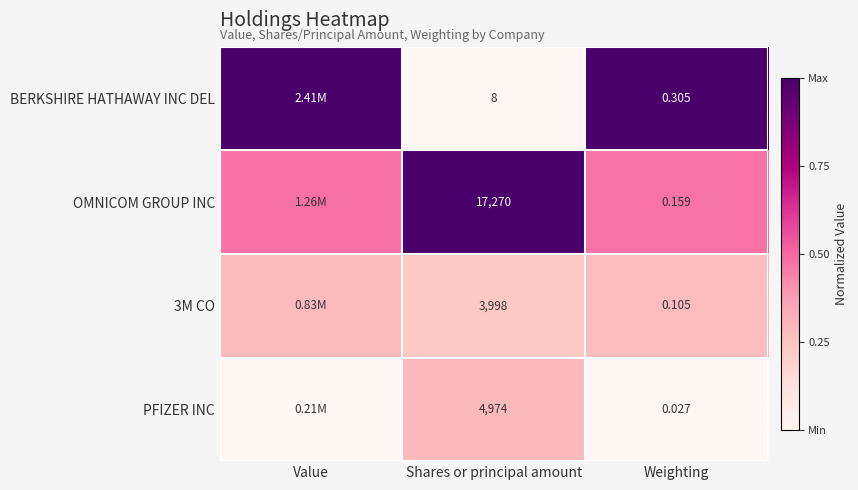

The value of 3M CO at Shares or principal amount is 0.2. True or false?

True